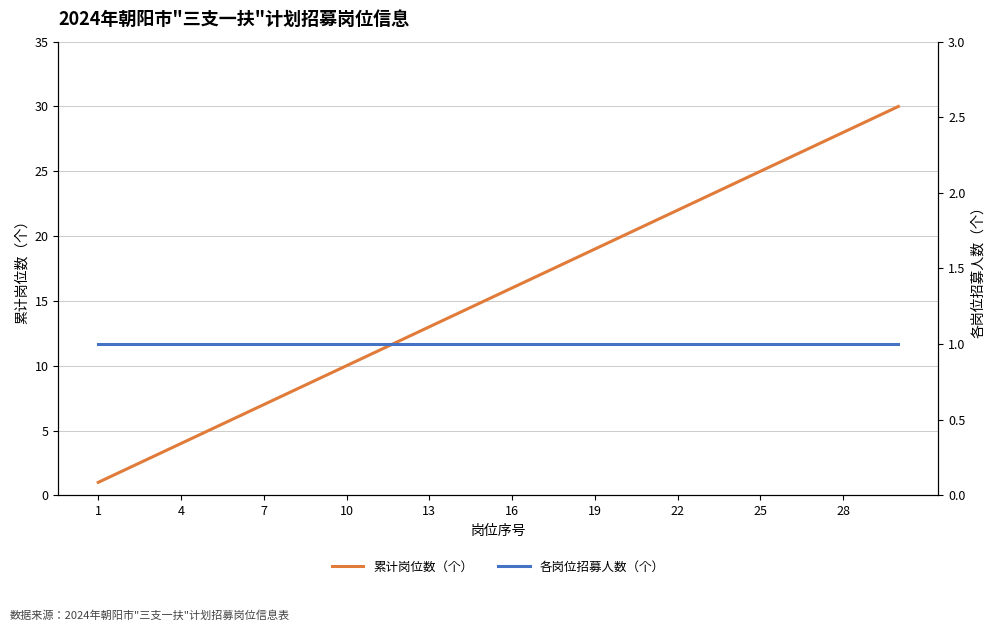

The 累计岗位数（个） series shows 39 at 25. True or false?

False